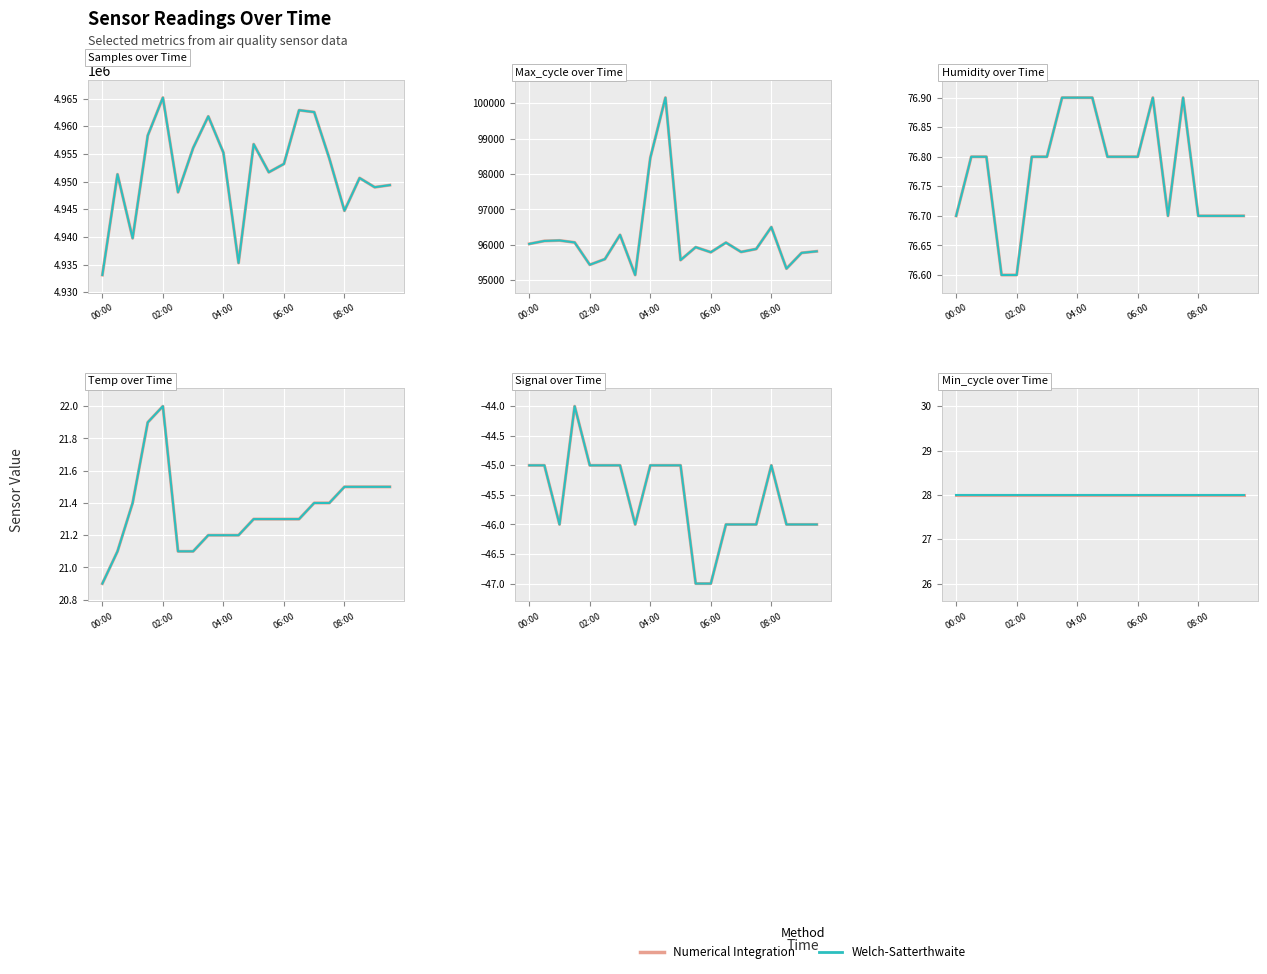

Which series changed the most between 00:00 and 03:00?

Samples